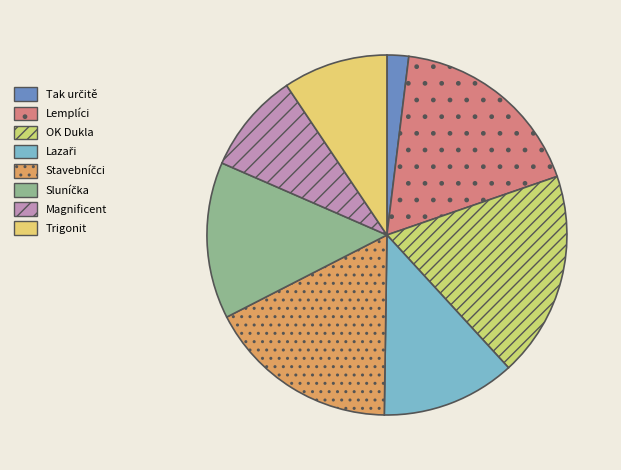

How many segments does this pie chart have?

8